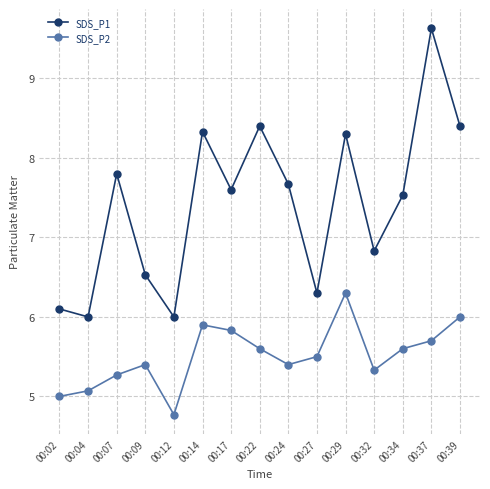

Is it true that SDS_P2 equals 5.8 at 00:17?

True